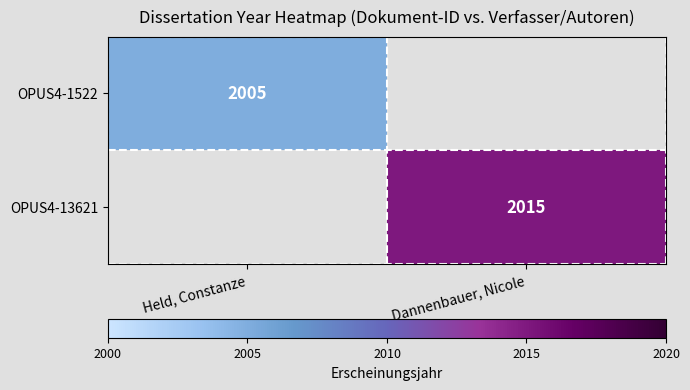

Is it true that OPUS4-13621 equals 3288 at Dannenbauer, Nicole?

False